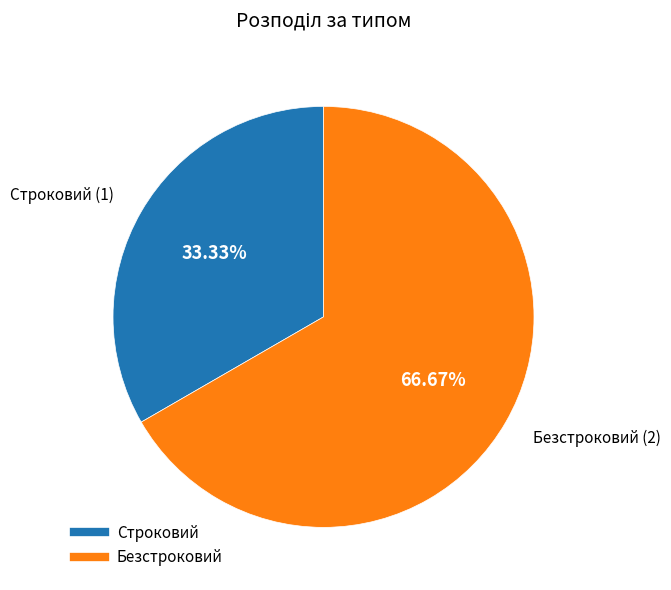

Which has a higher value, Безстроковий or Строковий?

Безстроковий